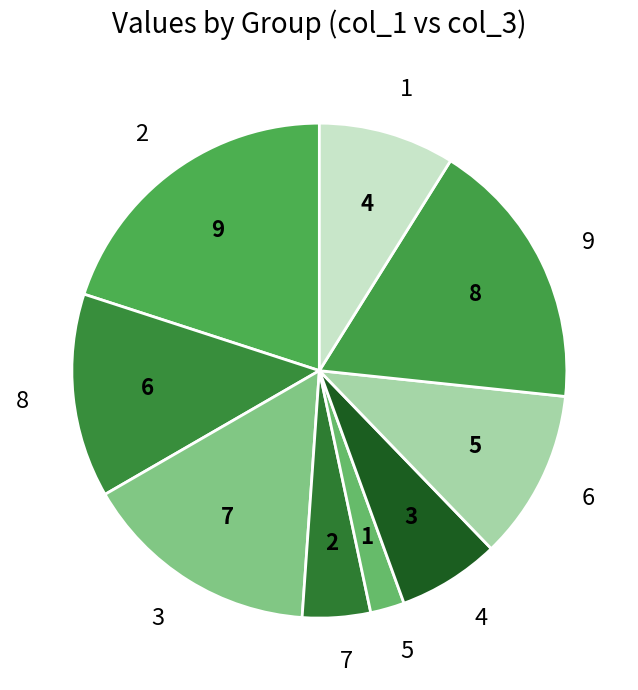

Rank the categories by value from lowest to highest.

5, 7, 4, 1, 6, 8, 3, 9, 2